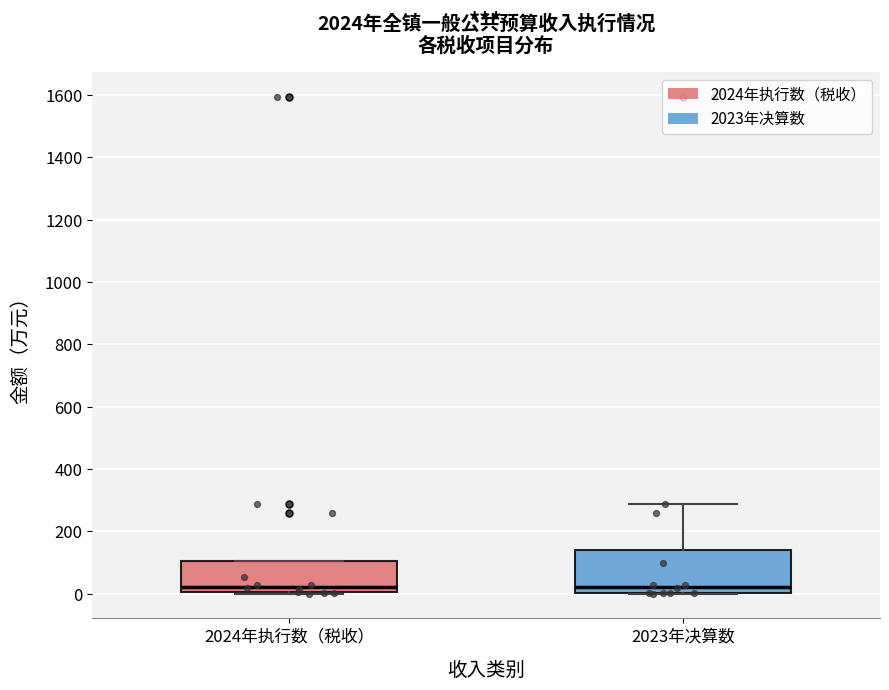

Where does the median line of the box for 2023年决算数 sit on the y-axis? The values are not printed on the chart, so give them approximately, as read against the axis.

20